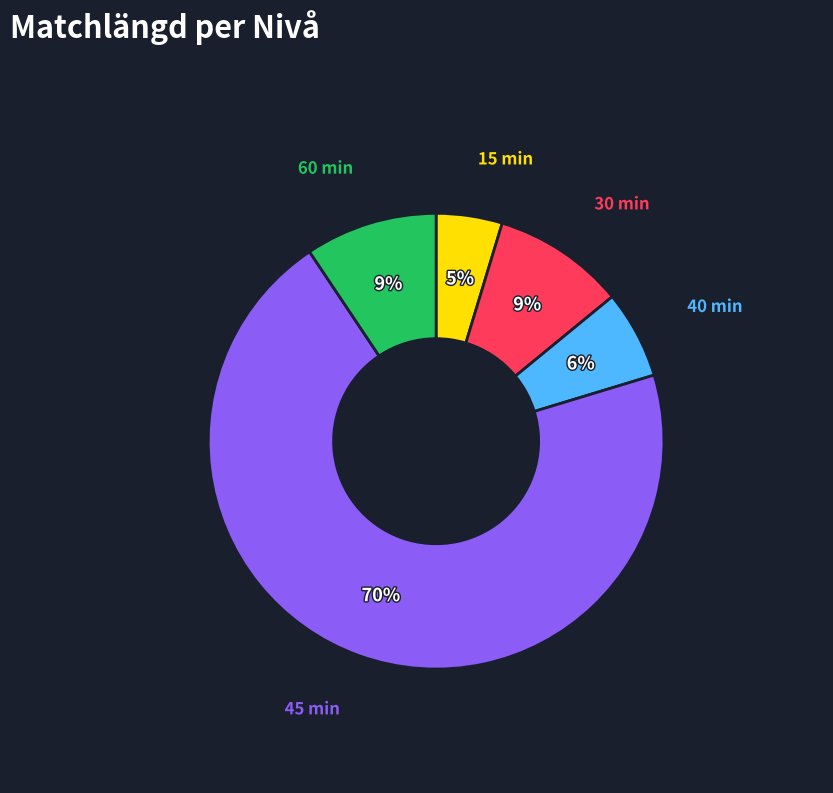

To the nearest percent, what is the average slice percentage?

20%